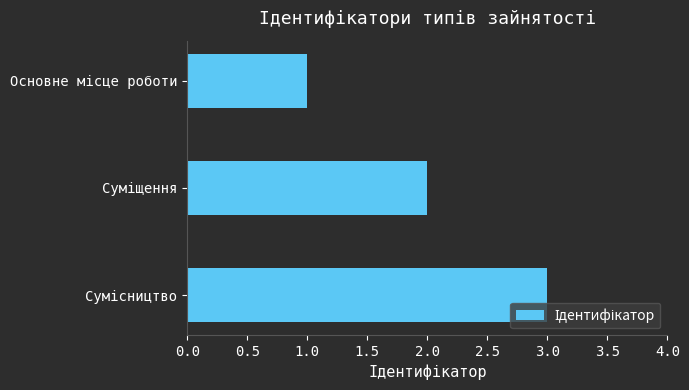

What is the maximum value shown in the chart?

3